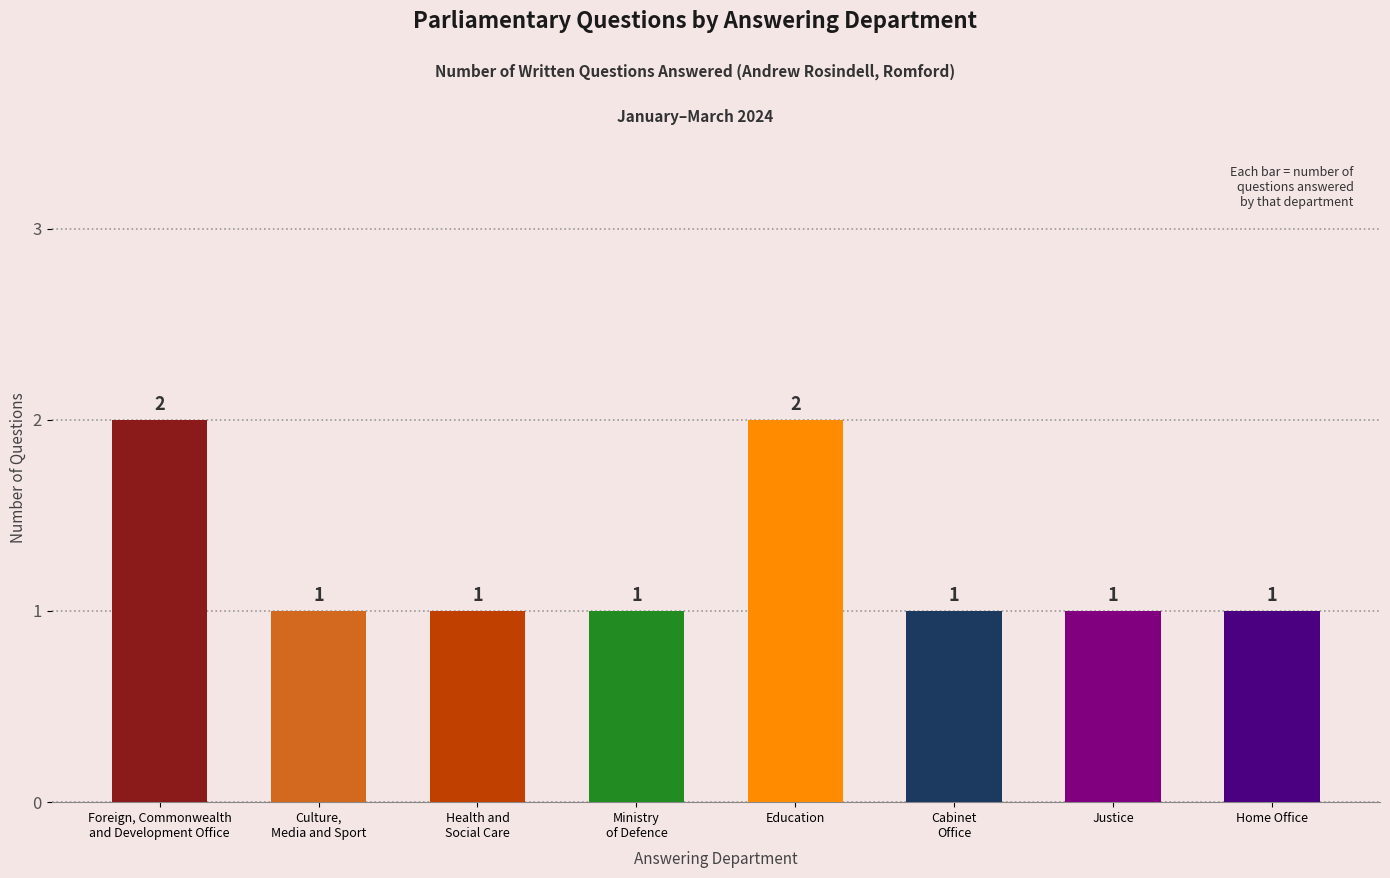

Reading right to left, extract all data points from this chart.

1	1	1	2	1	1	1	2